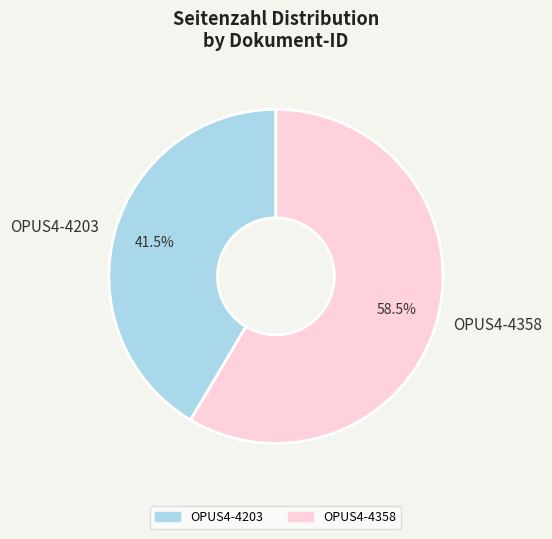

How many segments does this pie chart have?

2